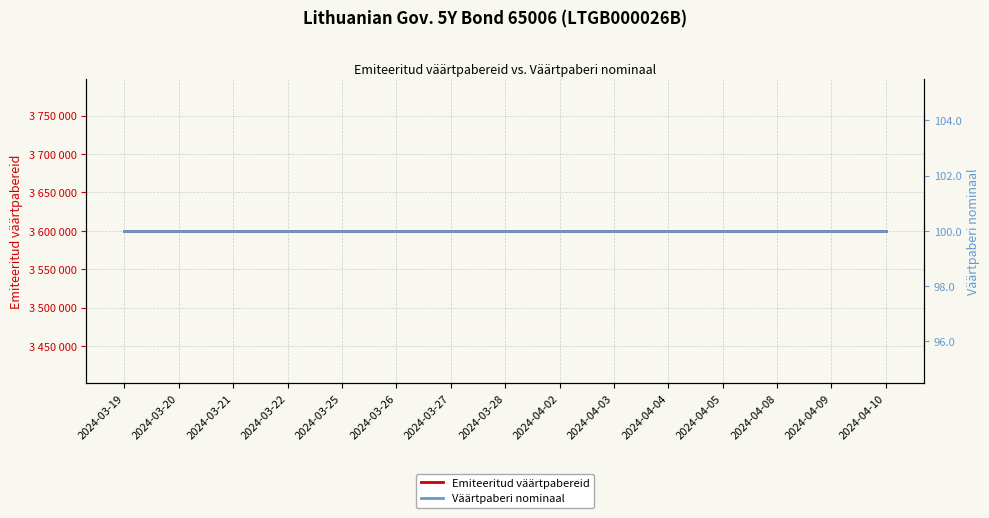

What is the minimum value for Emiteeritud väärtpabereid?

3600000